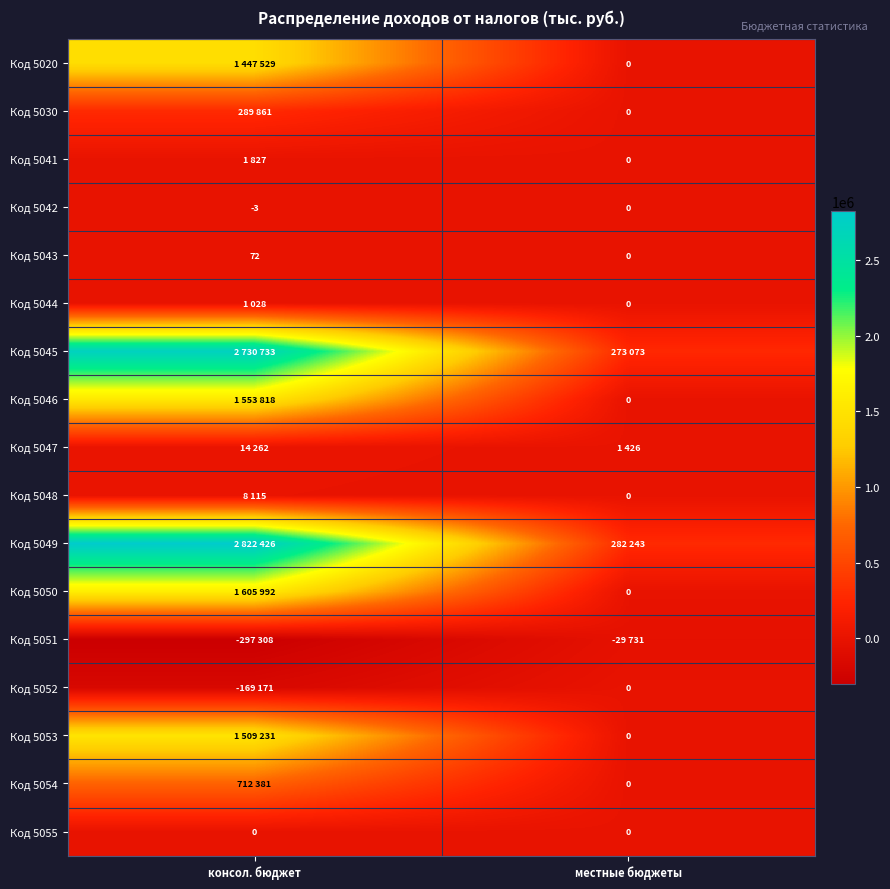

What is the greatest value displayed?

2822426